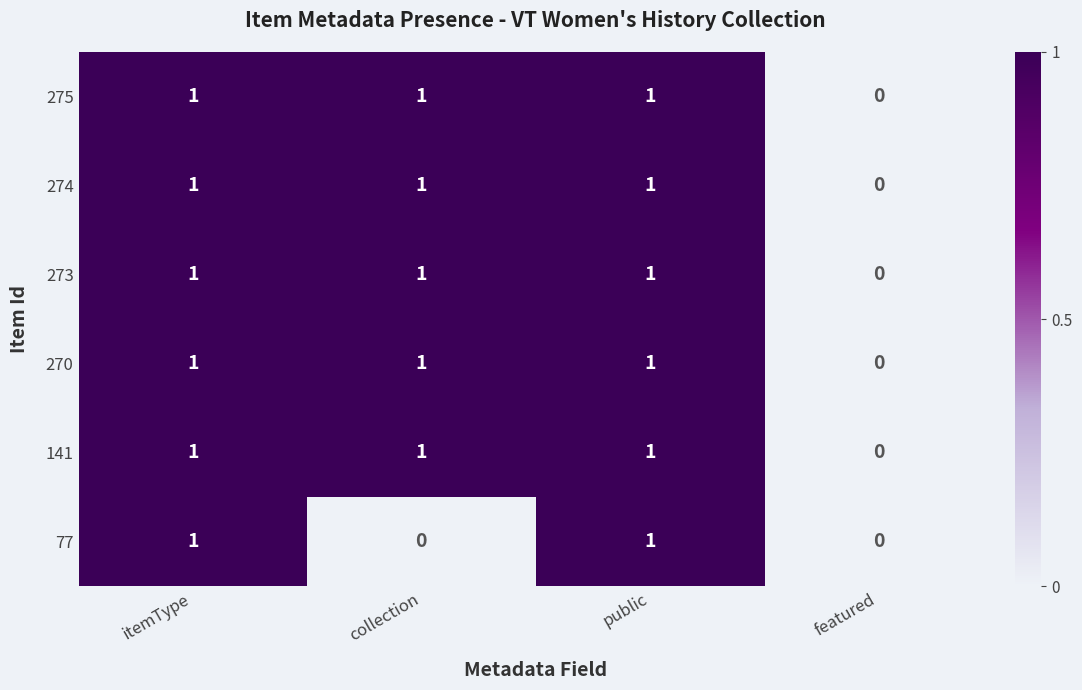

The 141 series shows 1 at itemType. True or false?

True